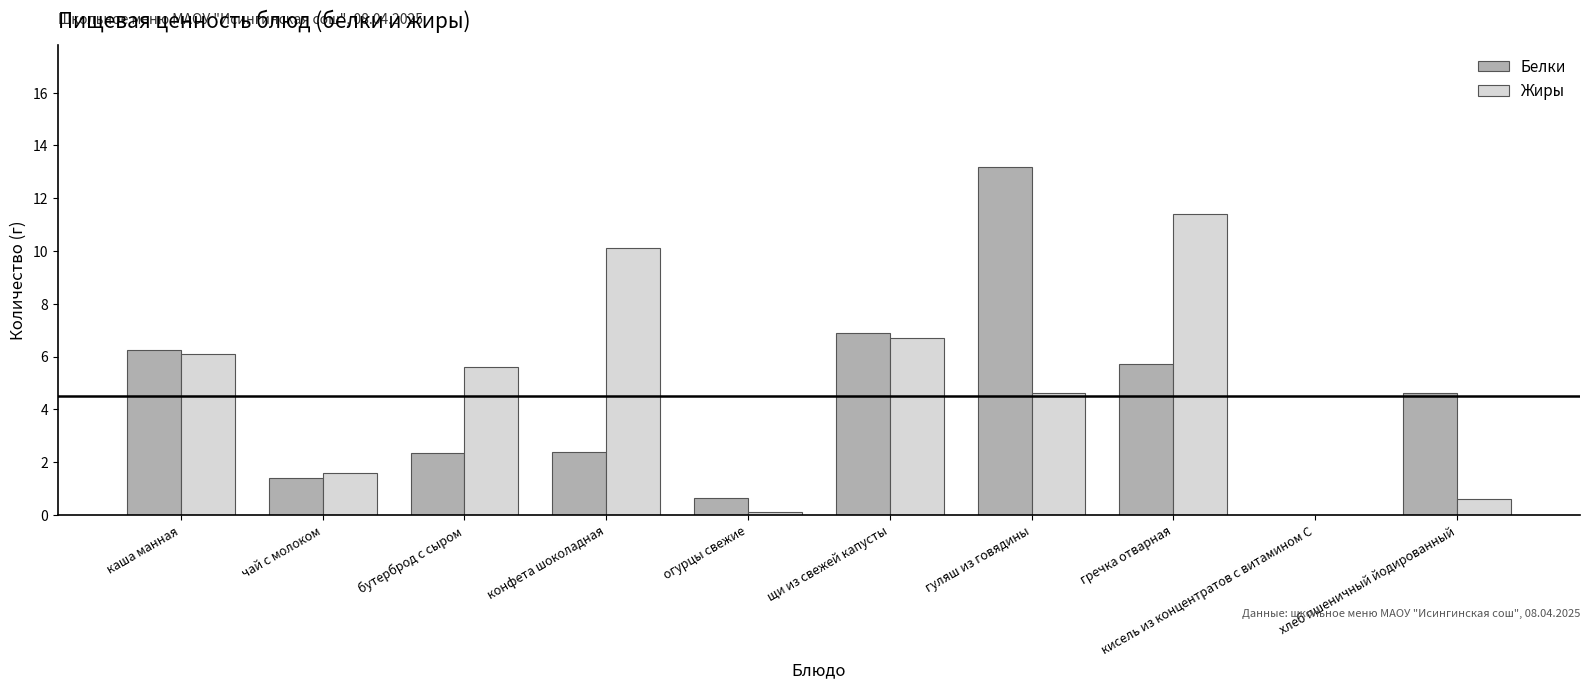

At which label does Белки first exceed 4?

каша манная